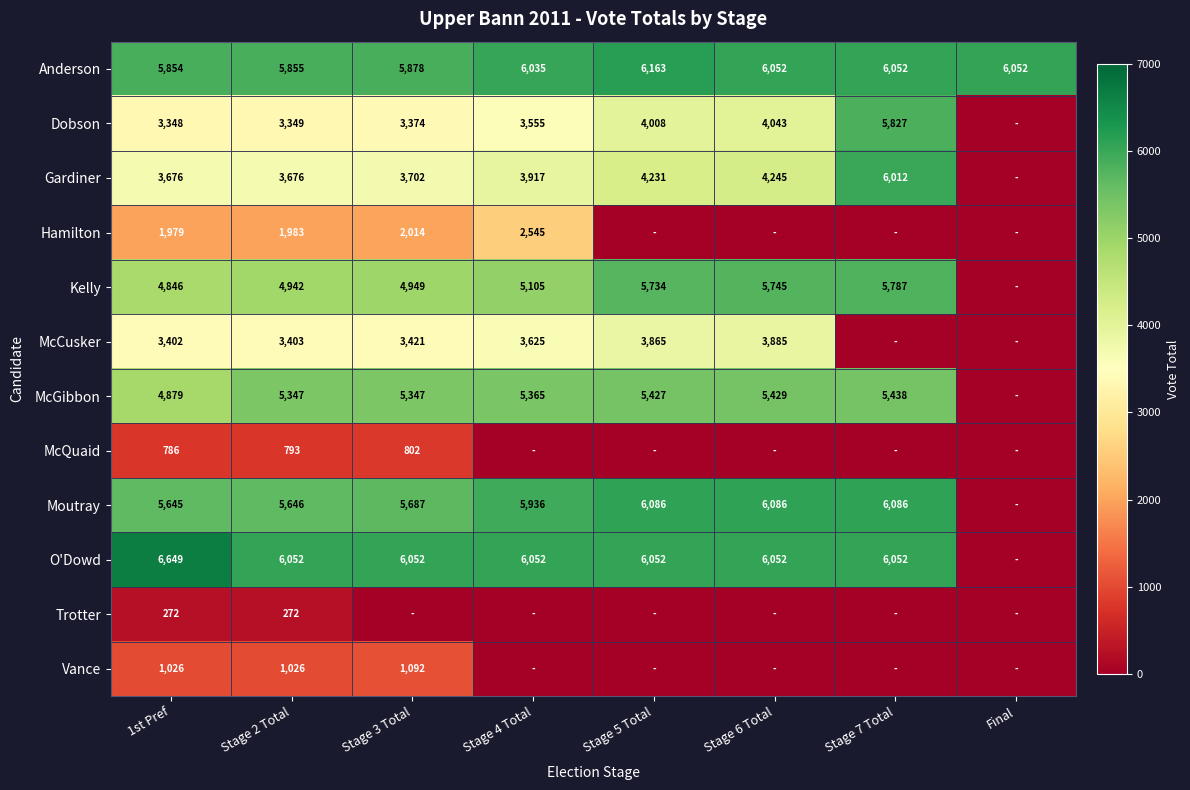

What is the sum of the Moutray values at 1st Pref and Stage 7 Total?

11731